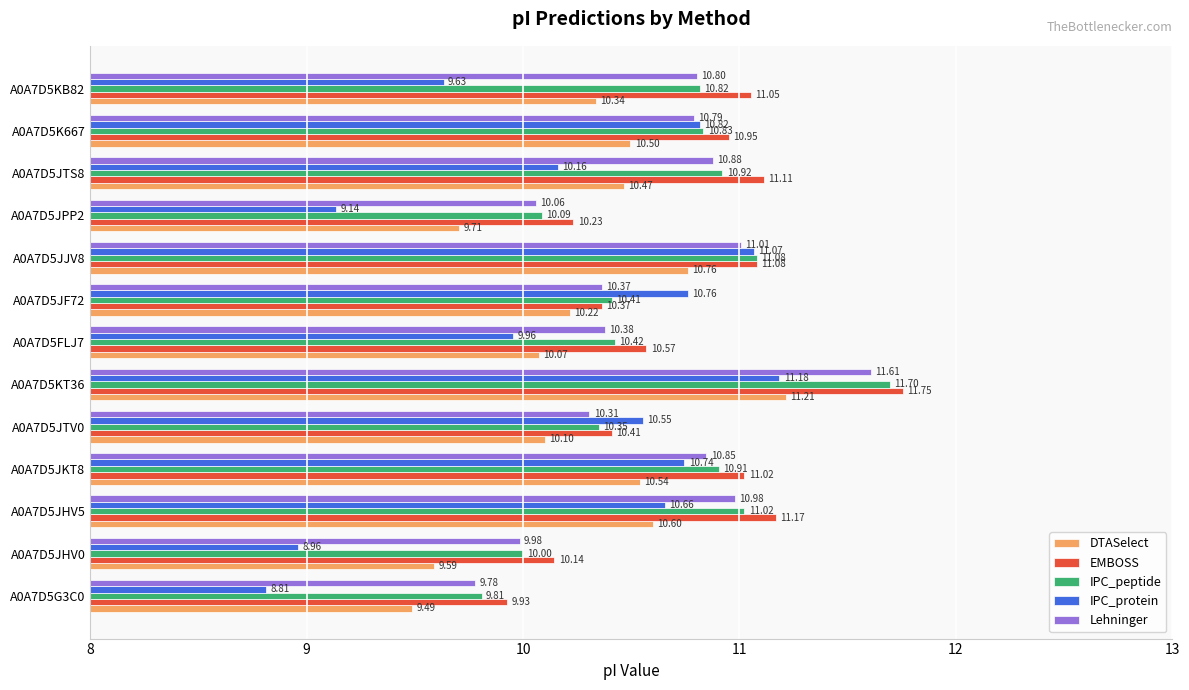

Which series has the widest spread of values?

IPC_protein